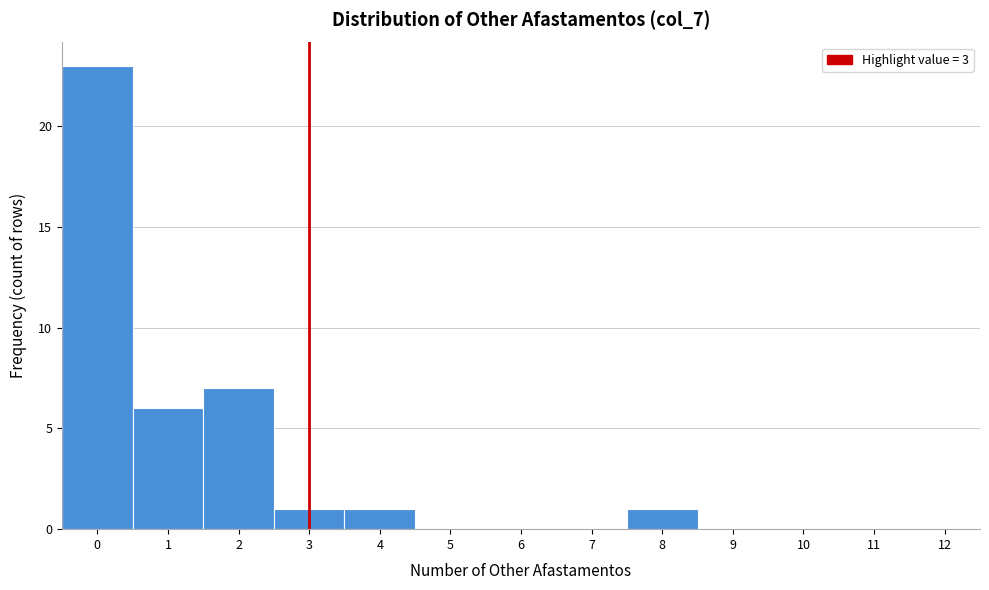

How tall is the bar that spans 7.5 to 8.5 on the x-axis? The values are not printed on the chart, so give them approximately, as read against the axis.

1